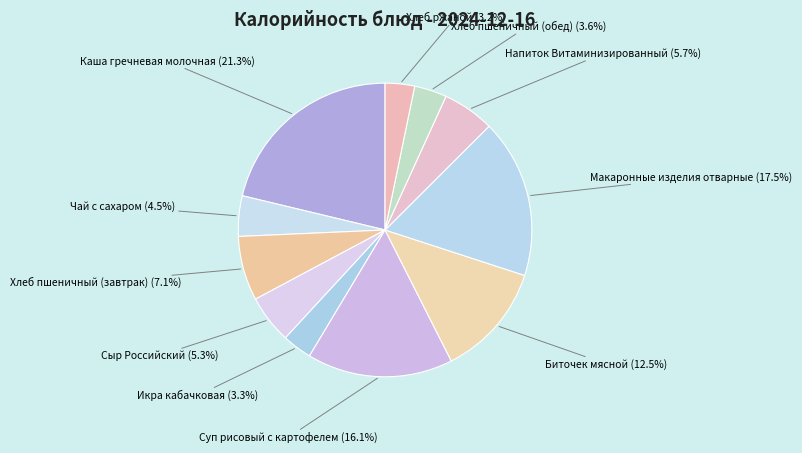

Do Хлеб пшеничный (обед) and Сыр Российский together represent more than half of the pie?

No